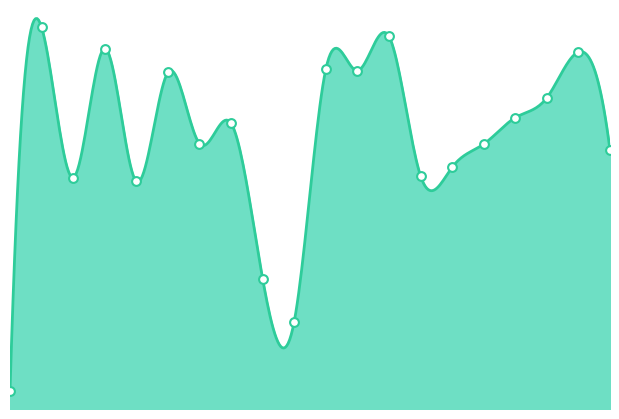

Is this an area chart (filled region under the line)?

Yes